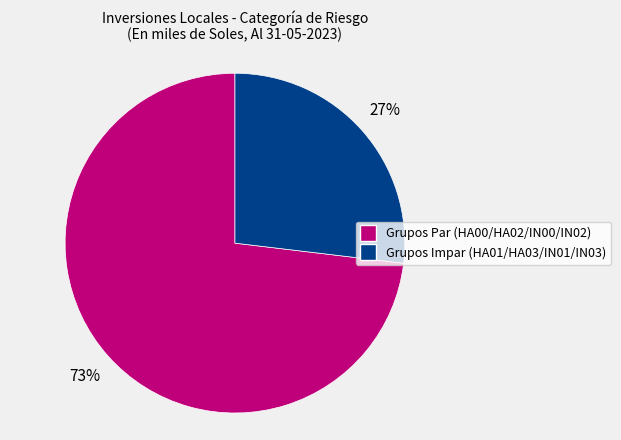

To the nearest percent, what is the difference between the largest and smallest slice percentages?

46%